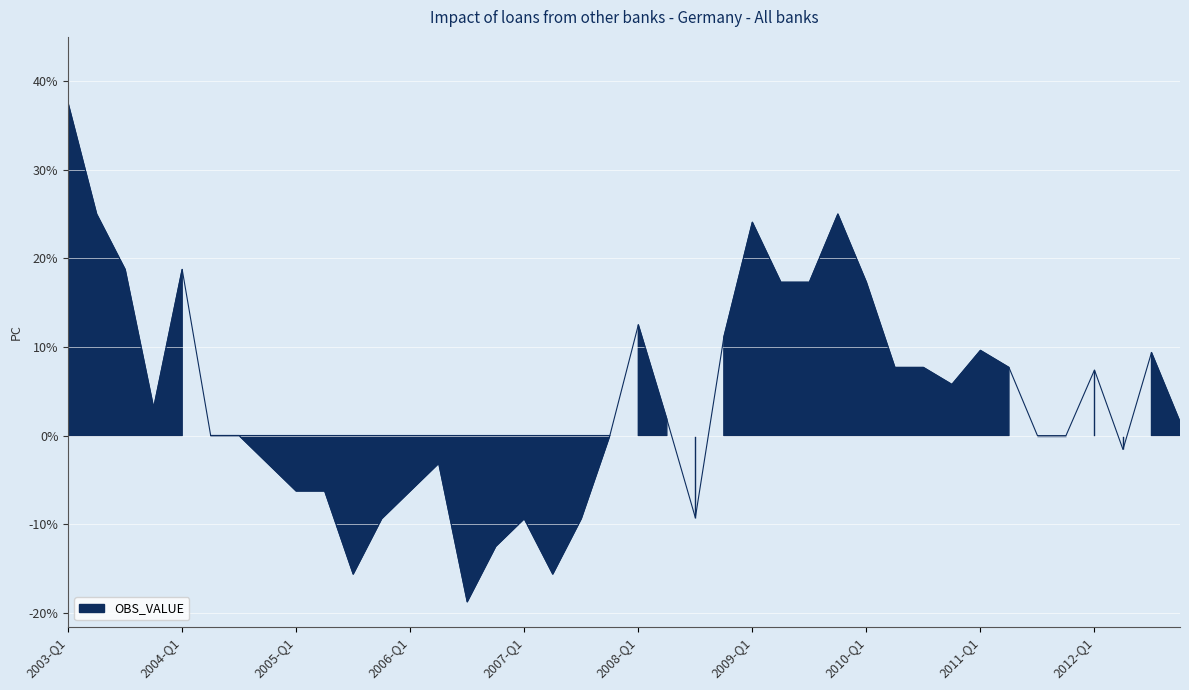

True or false: the data shows 17.3 at 2010-Q1.

True